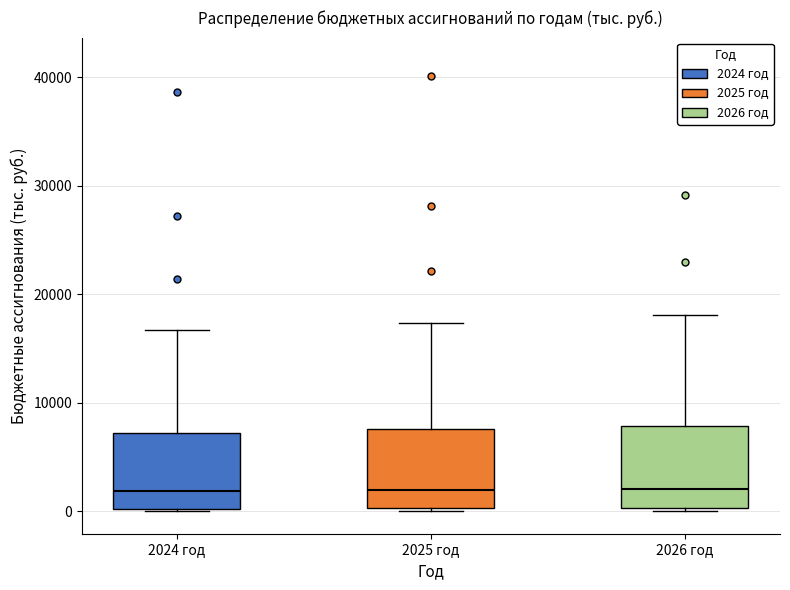

Reading left to right, read every box against the y-axis: the position of its median line, the range the box covers, and the ends of its whiskers. The values are not printed on the chart, so give them approximately, as read against the axis.

2024 год: median 2000, box 0 to 7000, whiskers 0 to 17000
2025 год: median 2000, box 0 to 8000, whiskers 0 to 17000
2026 год: median 2000, box 0 to 8000, whiskers 0 to 18000